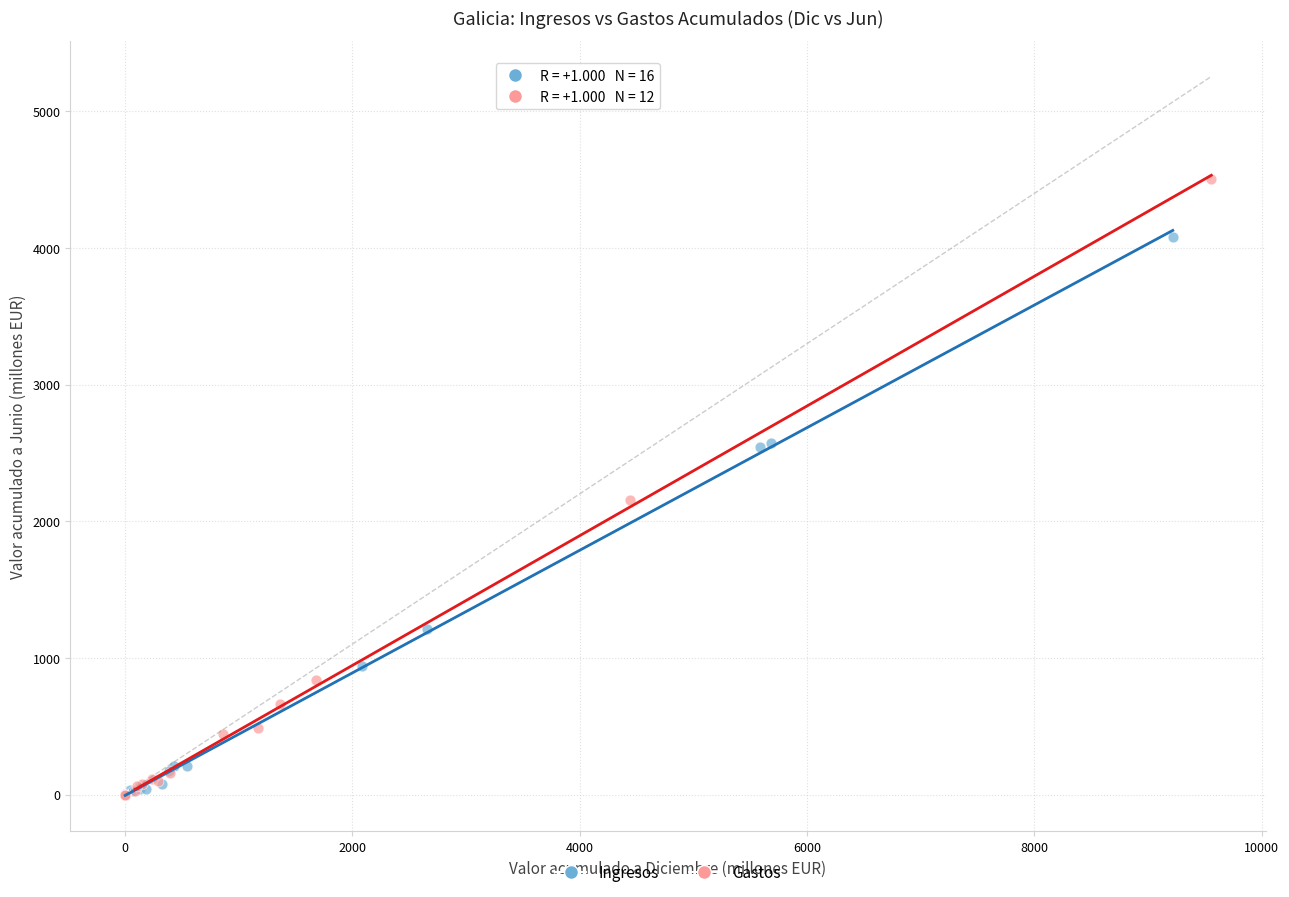

Which series reaches the maximum Y coordinate?

Gastos